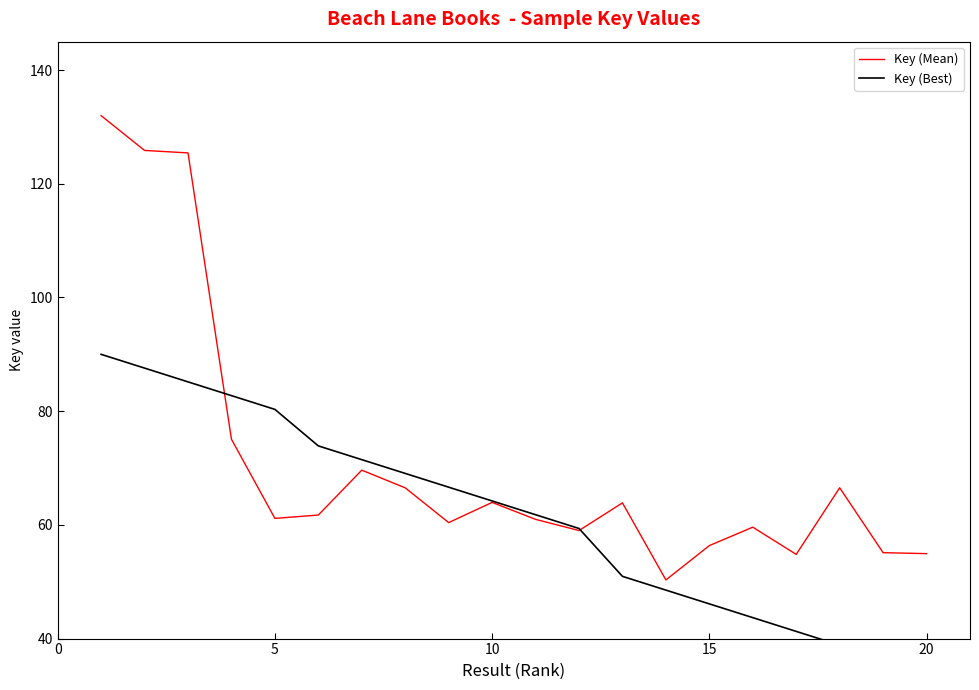

How many lines are shown in the chart?

2